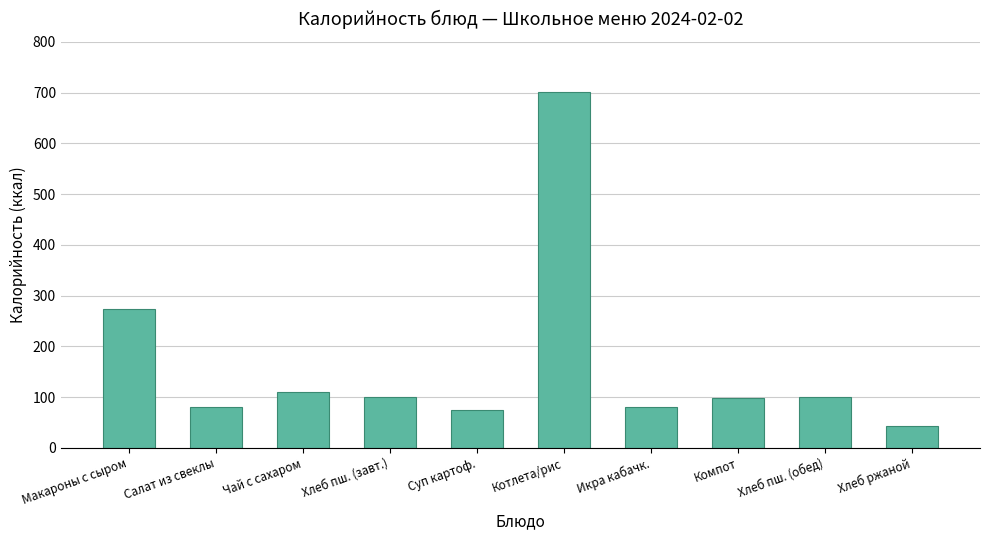

Is it true that the value at Хлеб пш. (завт.) is 158.7?

False